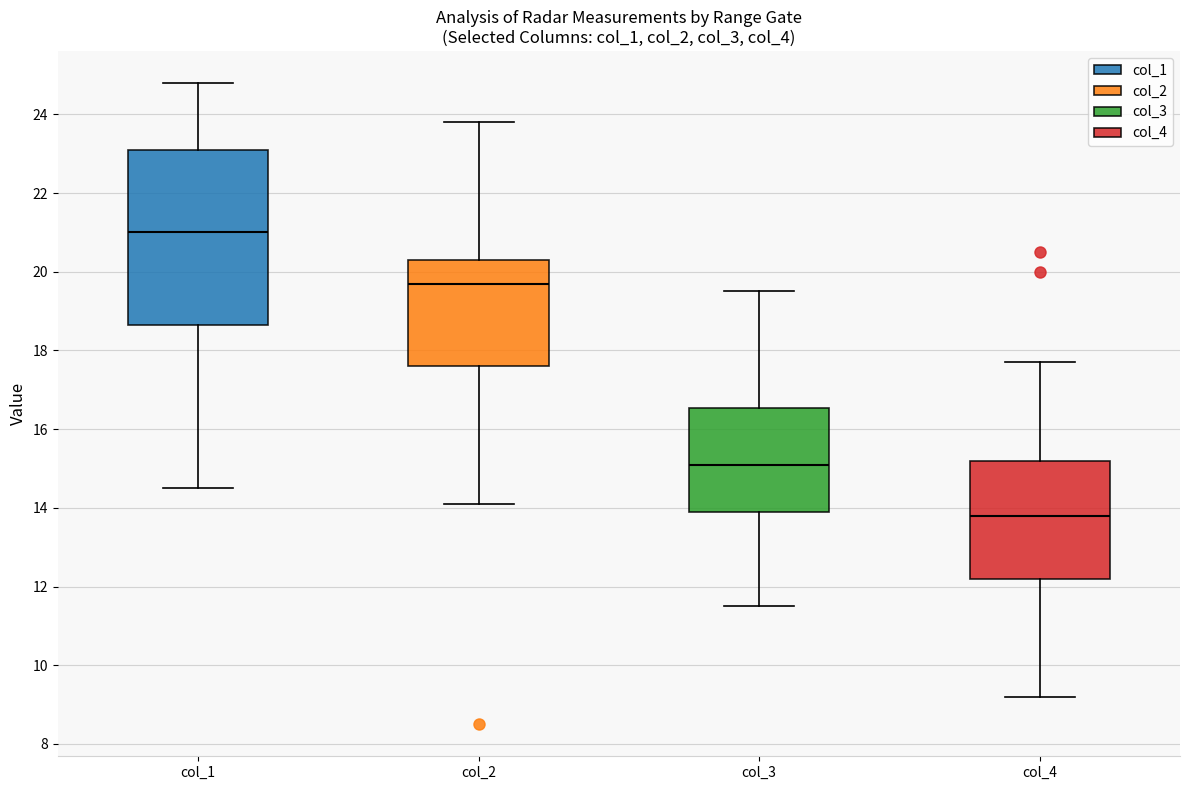

Reading left to right, read every box against the y-axis: the position of its median line, the range the box covers, and the ends of its whiskers. The values are not printed on the chart, so give them approximately, as read against the axis.

col_1: median 21.0, box 18.6 to 23.2, whiskers 14.6 to 24.8
col_2: median 19.8, box 17.6 to 20.4, whiskers 14.2 to 23.8
col_3: median 15.2, box 14.0 to 16.6, whiskers 11.6 to 19.6
col_4: median 13.8, box 12.2 to 15.2, whiskers 9.2 to 17.8